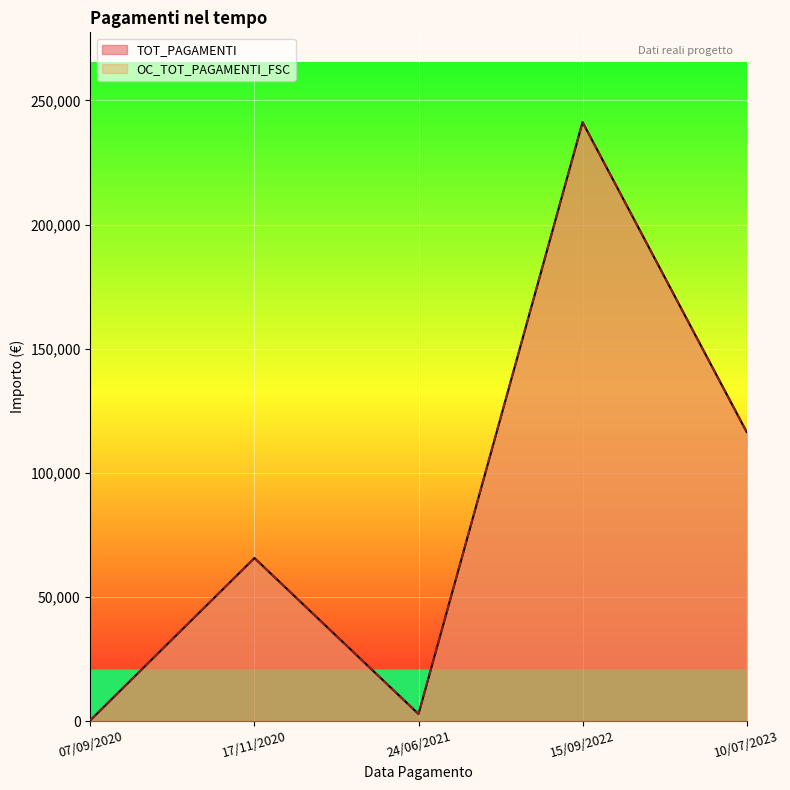

True or false: TOT_PAGAMENTI and OC_TOT_PAGAMENTI_FSC cross at least once.

False